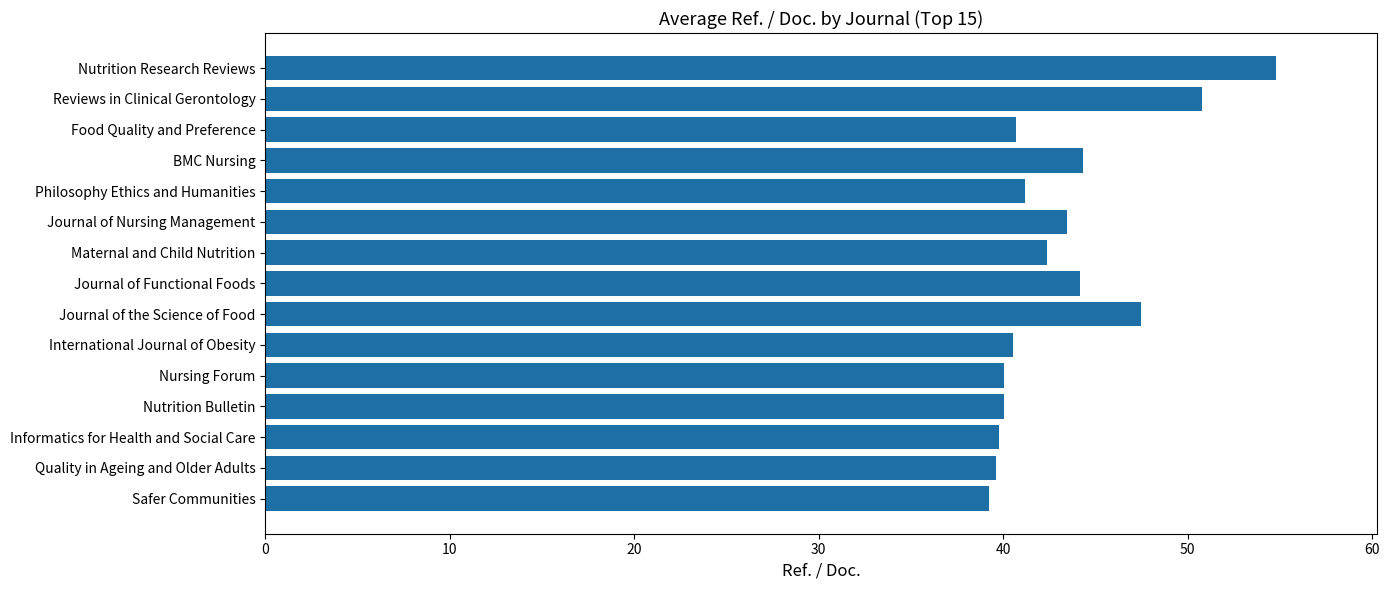

Does the chart contain stacked bars?

No